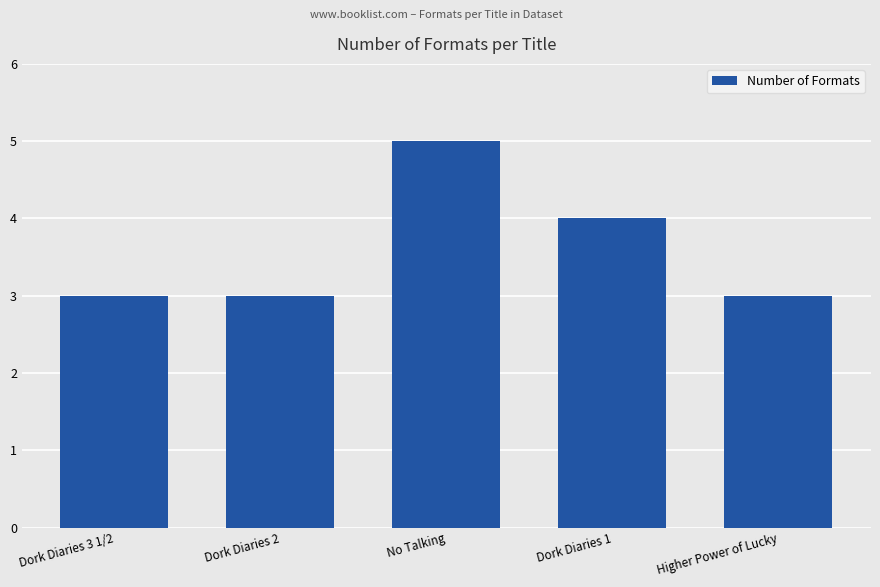

What is the smallest value displayed?

3